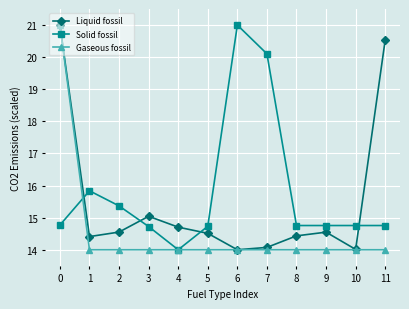

At which category does Solid fossil reach its first local valley?

4